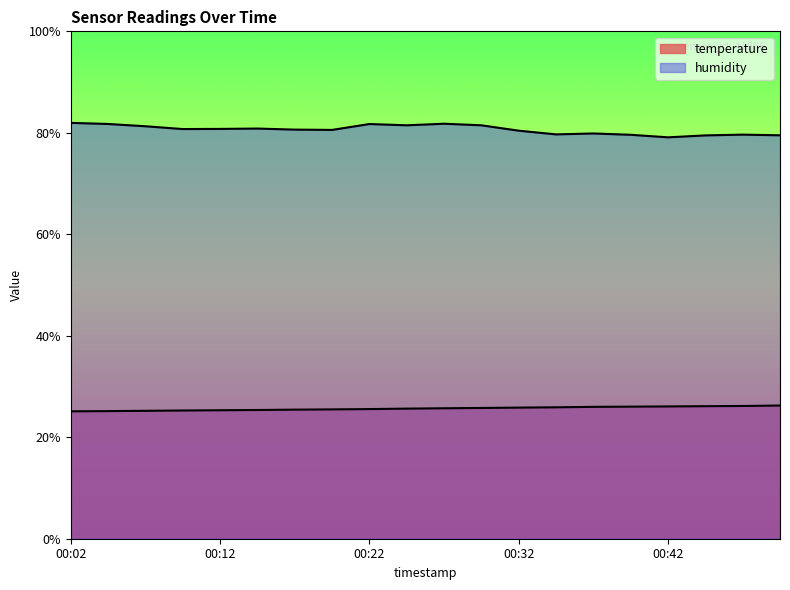

Rank the series by their maximum value, from lowest to highest.

temperature, humidity